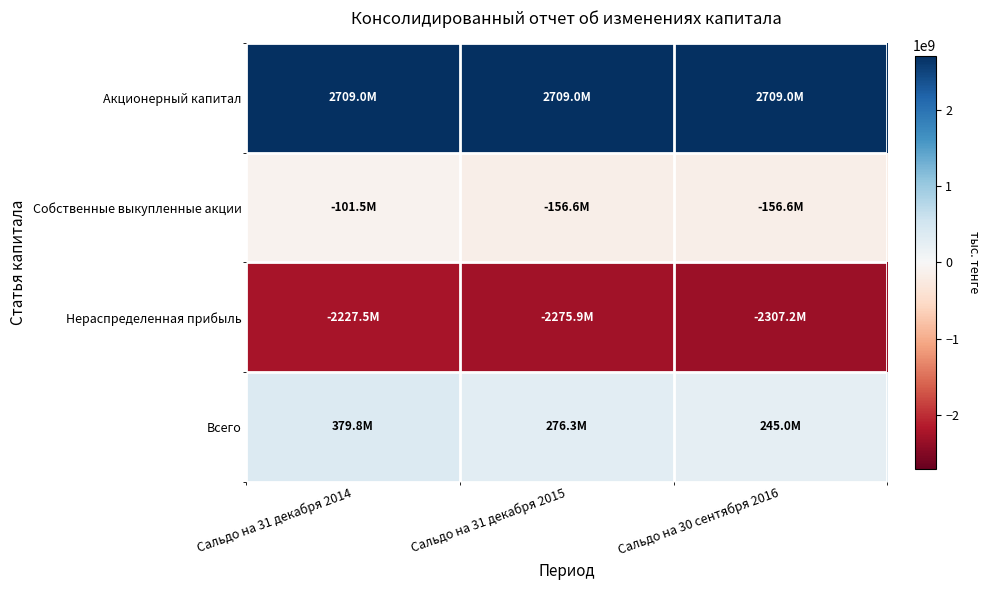

The Акционерный капитал series shows 1107098980.8 at Сальдо на 31 декабря 2014. True or false?

False